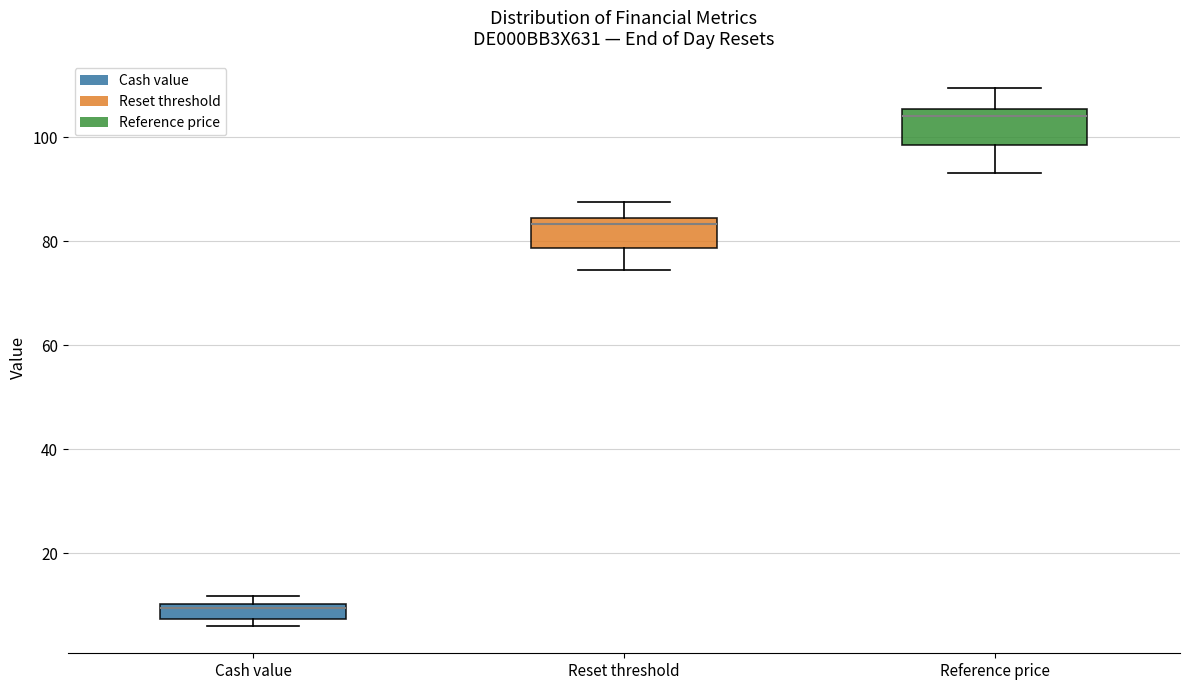

Which box's median line is the highest?

Reference price